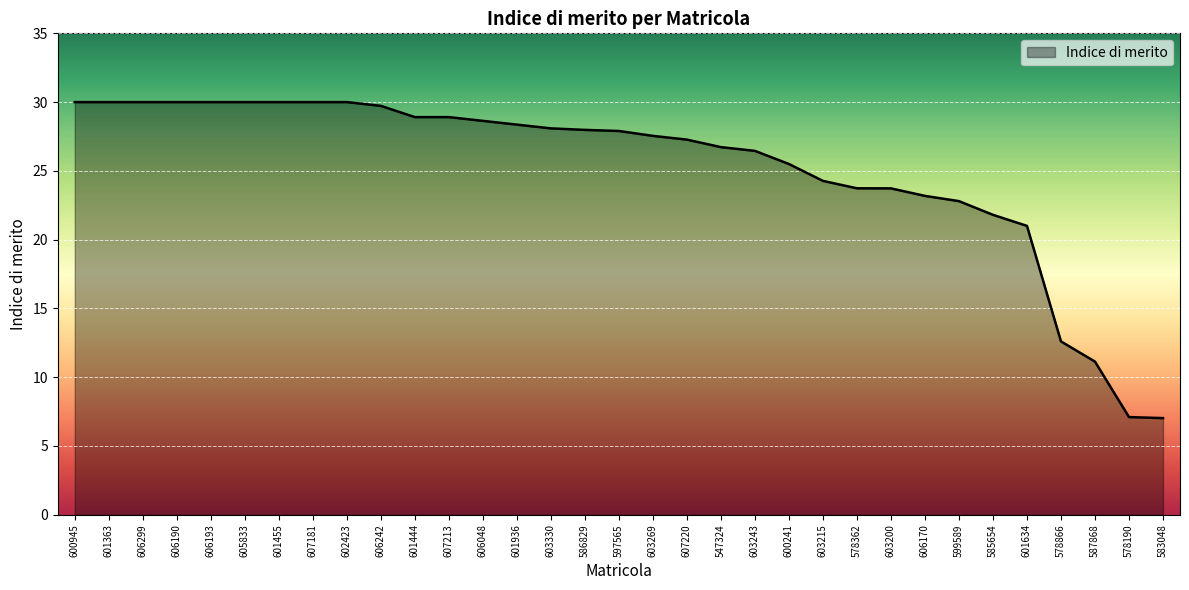

What is the minimum value shown in the chart?

7.0